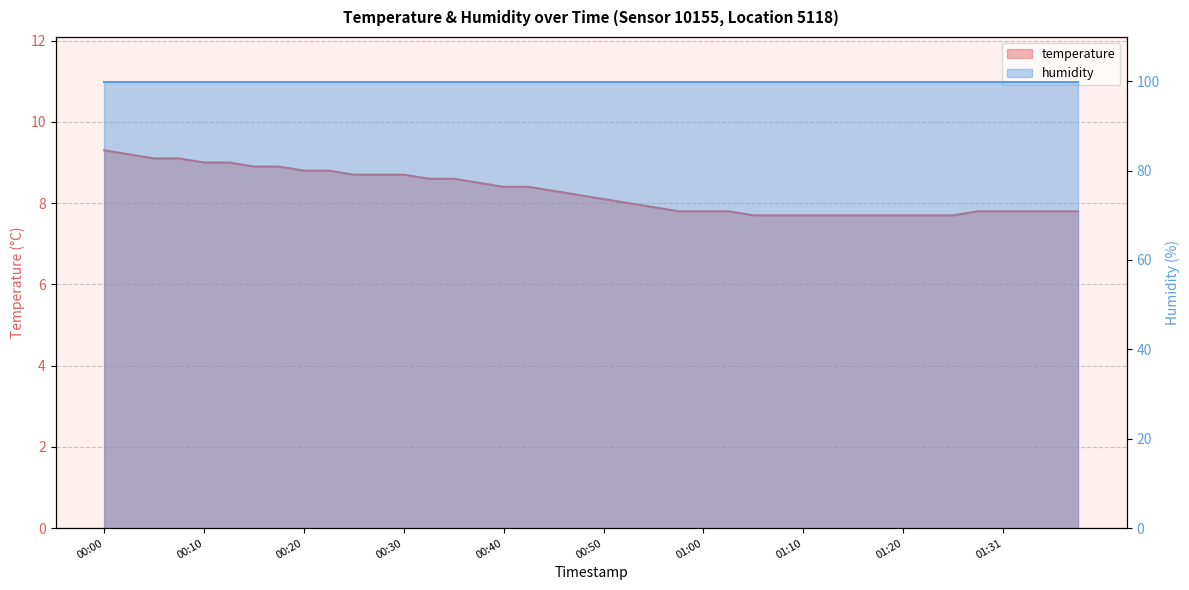

Rank the categories by value from lowest to highest.

01:05, 01:07, 01:10, 01:13, 01:15, 01:18, 01:20, 01:23, 01:26, 00:57, 01:00, 01:02, 01:28, 01:31, 01:33, 01:36, 01:38, 00:55, 00:52, 00:50, 00:47, 00:45, 00:40, 00:42, 00:37, 00:32, 00:35, 00:25, 00:27, 00:30, 00:20, 00:22, 00:15, 00:17, 00:10, 00:12, 00:05, 00:08, 00:03, 00:00